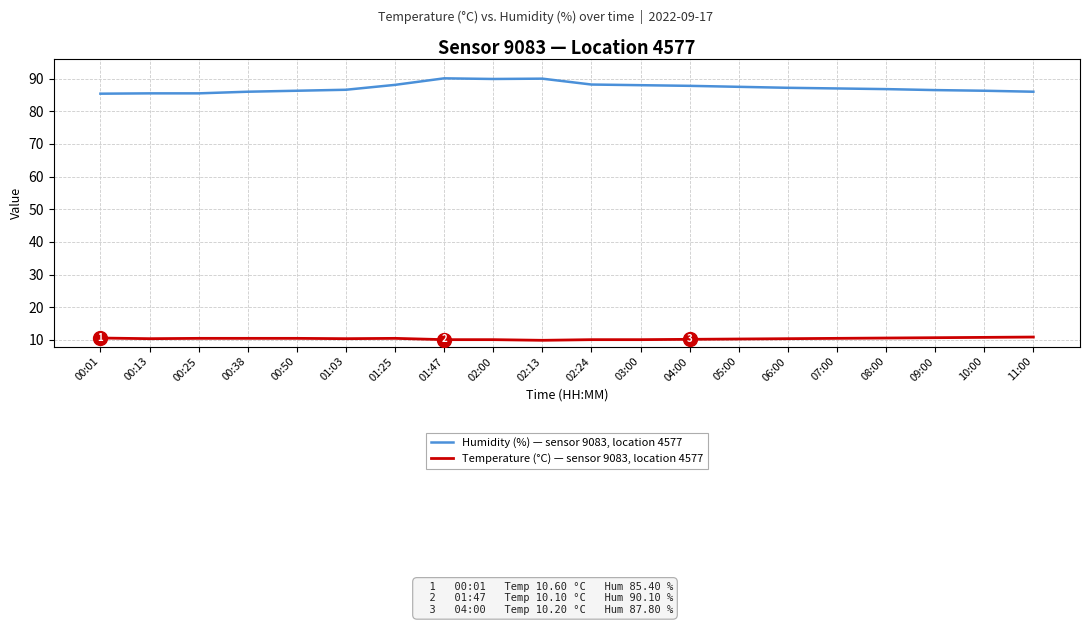

True or false: Humidity (%) — sensor 9083, location 4577 and Temperature (°C) — sensor 9083, location 4577 intersect in this chart.

False